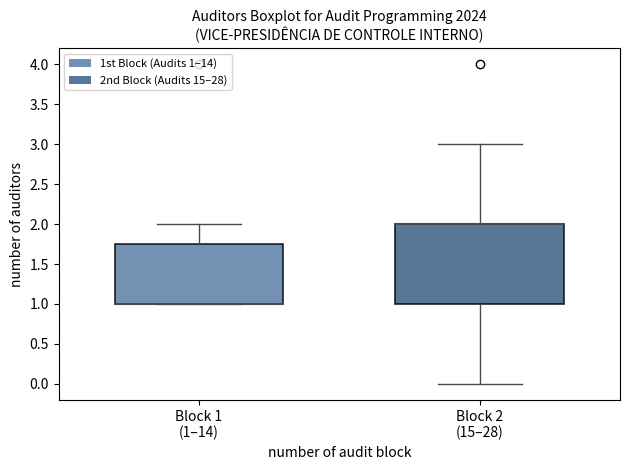

Reading left to right, transcribe this box plot: for each box, give where its median line is, the range the box spans, and where its two whiskers end, as read against the y-axis. The values are not printed on the chart, so give them approximately, as read against the axis.

Block 1 (1–14): median 1.00 (drawn on the box's lower edge), box 1.00 to 1.75, whiskers 1.00 to 2.00
Block 2 (15–28): median 2.00 (drawn on the box's upper edge), box 1.00 to 2.00, whiskers 0.00 to 3.00